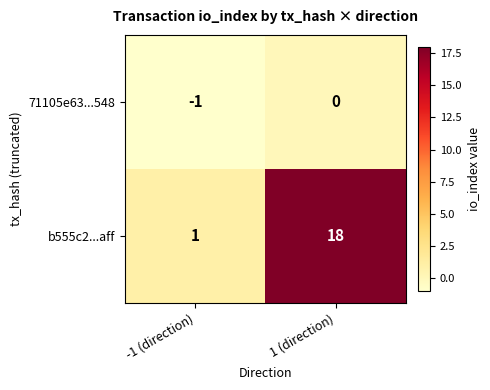

Rank the series at -1 (direction) from highest to lowest value.

b555c2...aff, 71105e63...548